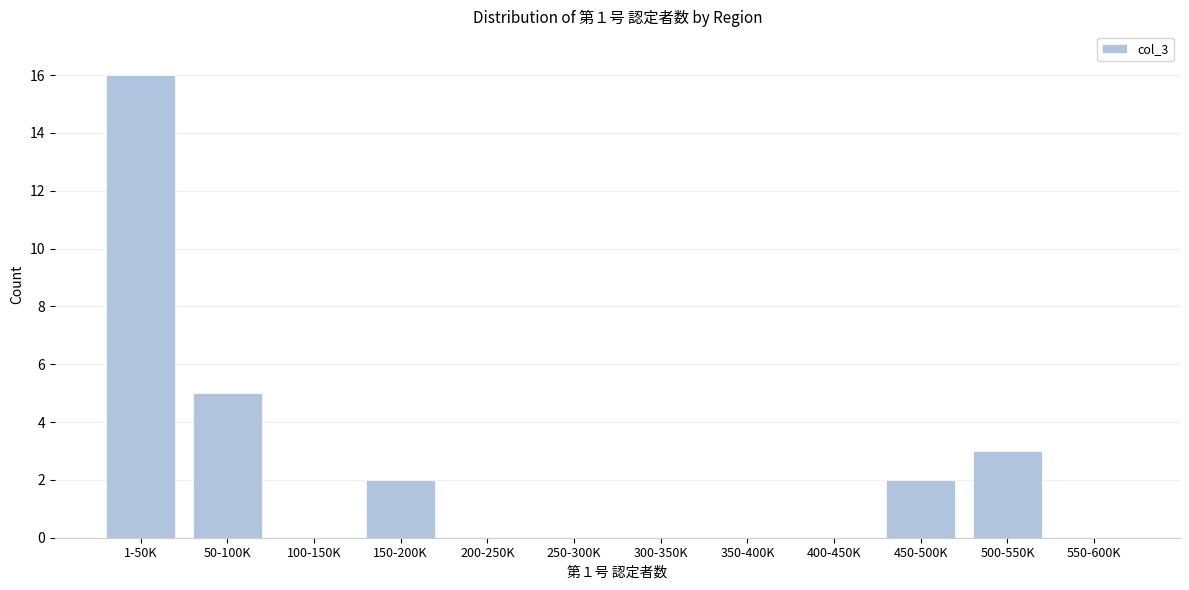

Reading right to left, what are all the values shown in this chart?

550-600K=0	500-550K=3	450-500K=2	400-450K=0	350-400K=0	300-350K=0	250-300K=0	200-250K=0	150-200K=2	100-150K=0	50-100K=5	1-50K=16